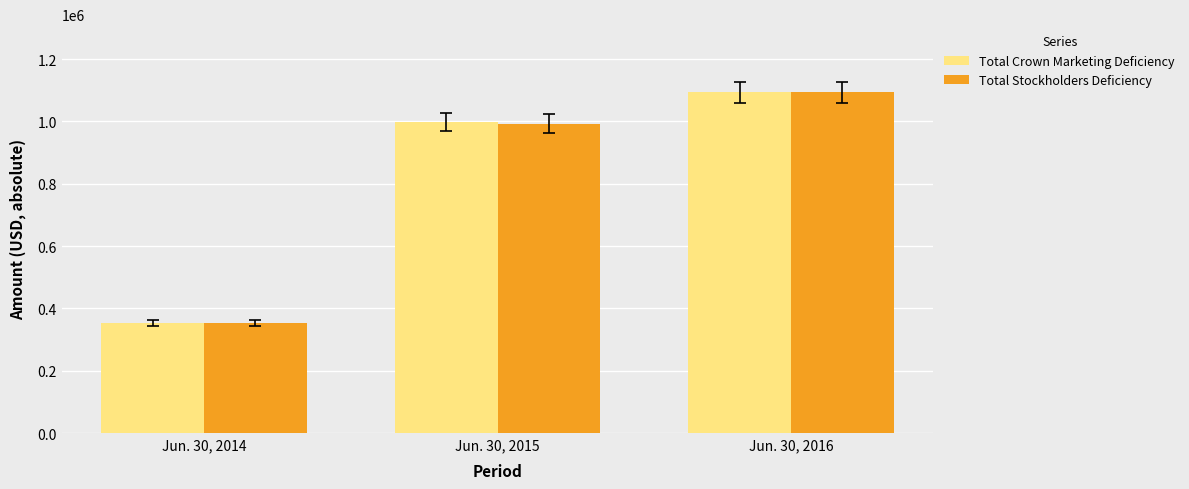

True or false: Total Crown Marketing Deficiency has a value of 1476961 at Jun. 30, 2016.

False